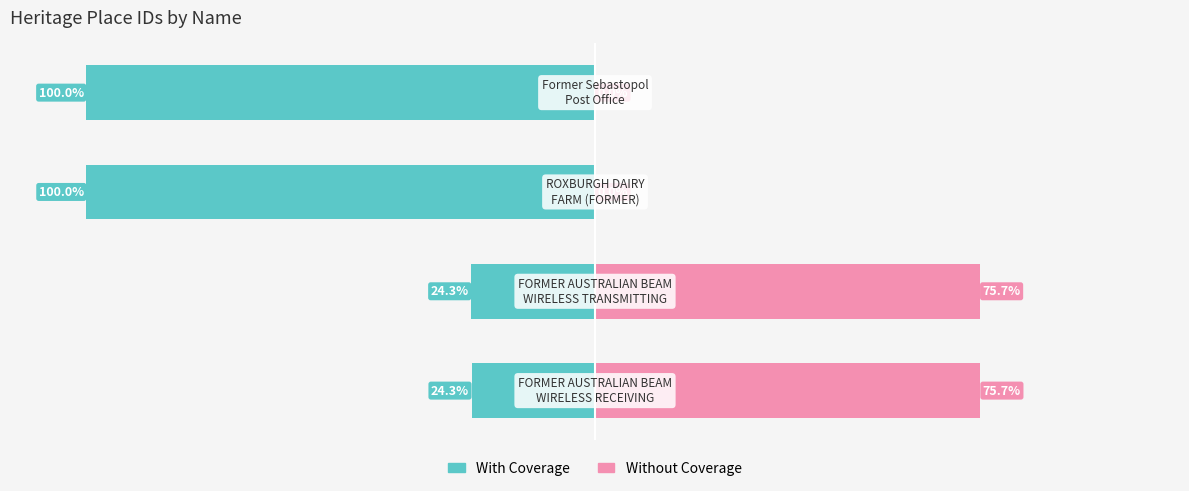

What is the difference between the highest and lowest values at 0?

100.0